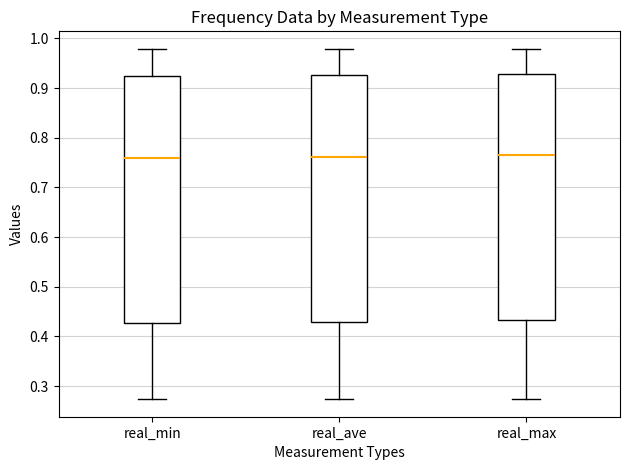

Reading left to right, read every box against the y-axis: the position of its median line, the range the box covers, and the ends of its whiskers. The values are not printed on the chart, so give them approximately, as read against the axis.

real_min: median 0.76, box 0.43 to 0.93, whiskers 0.27 to 0.98
real_ave: median 0.76, box 0.43 to 0.93, whiskers 0.27 to 0.98
real_max: median 0.76, box 0.43 to 0.93, whiskers 0.27 to 0.98